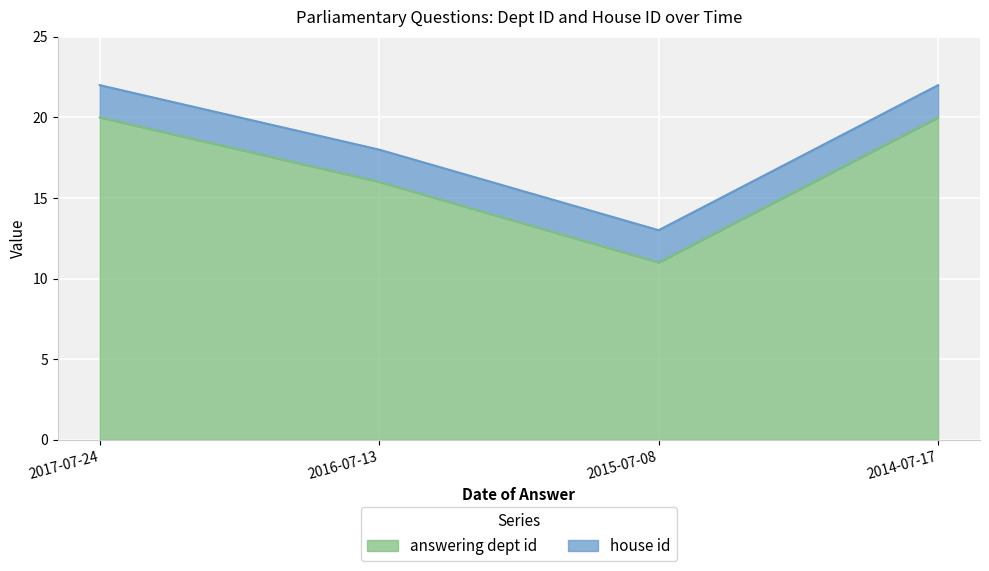

Rank the categories by value from highest to lowest.

2017-07-24, 2014-07-17, 2016-07-13, 2015-07-08